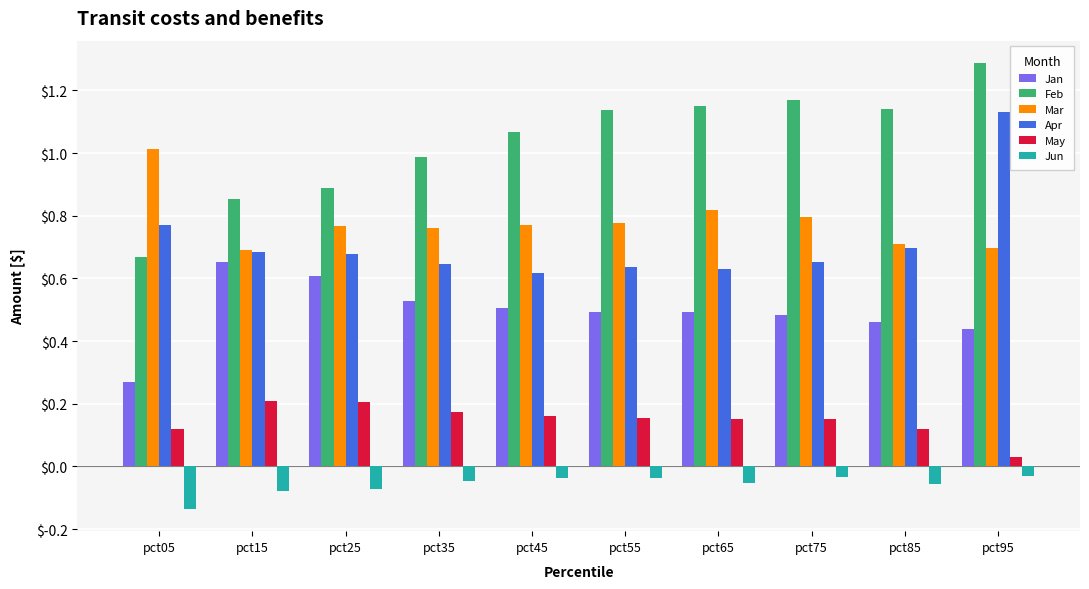

Between pct35 and pct55, which series saw the biggest shift?

Feb